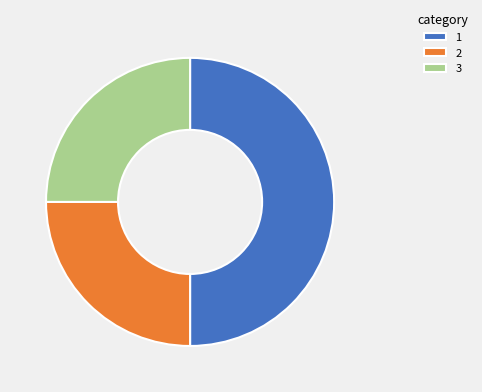

Count the number of slices in the pie.

3